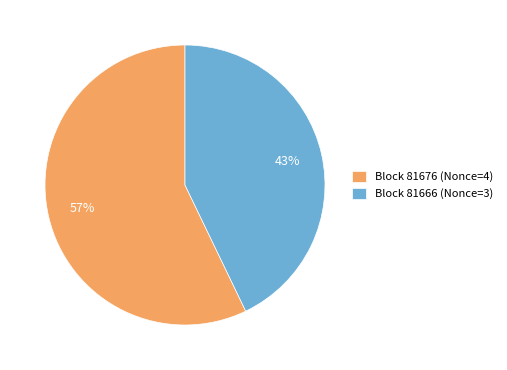

Is there a majority slice in this chart?

Yes